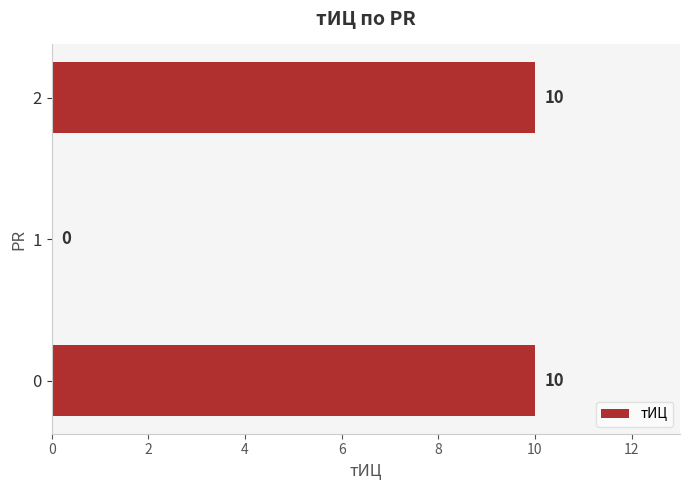

Is it true that the value at 0 is 10?

True